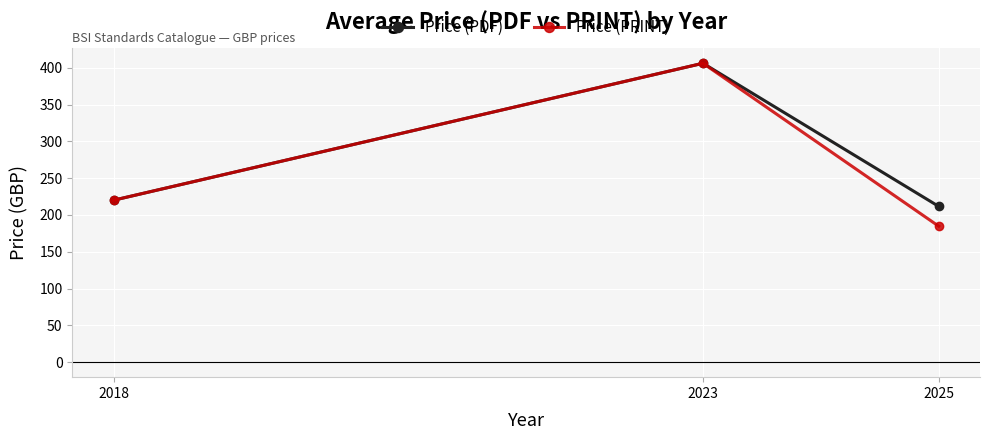

What is the value of the Price (PRINT) point at the 1st from the left?

220.0